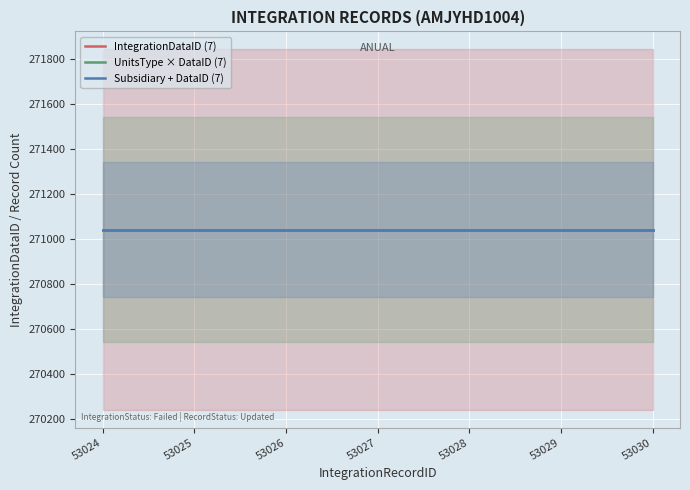

The Subsidiary + DataID (7) series shows 271041 at 53030. True or false?

True